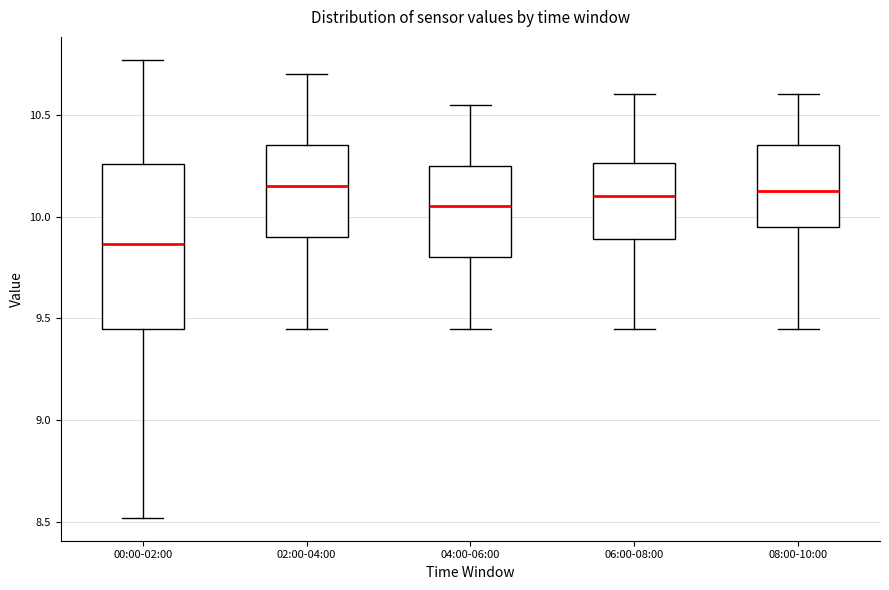

Reading left to right, read every box against the y-axis: the position of its median line, the range the box covers, and the ends of its whiskers. The values are not printed on the chart, so give them approximately, as read against the axis.

00:00-02:00: median 9.85, box 9.45 to 10.25, whiskers 8.50 to 10.75
02:00-04:00: median 10.15, box 9.90 to 10.35, whiskers 9.45 to 10.70
04:00-06:00: median 10.05, box 9.80 to 10.25, whiskers 9.45 to 10.55
06:00-08:00: median 10.10, box 9.90 to 10.25, whiskers 9.45 to 10.60
08:00-10:00: median 10.15, box 9.95 to 10.35, whiskers 9.45 to 10.60